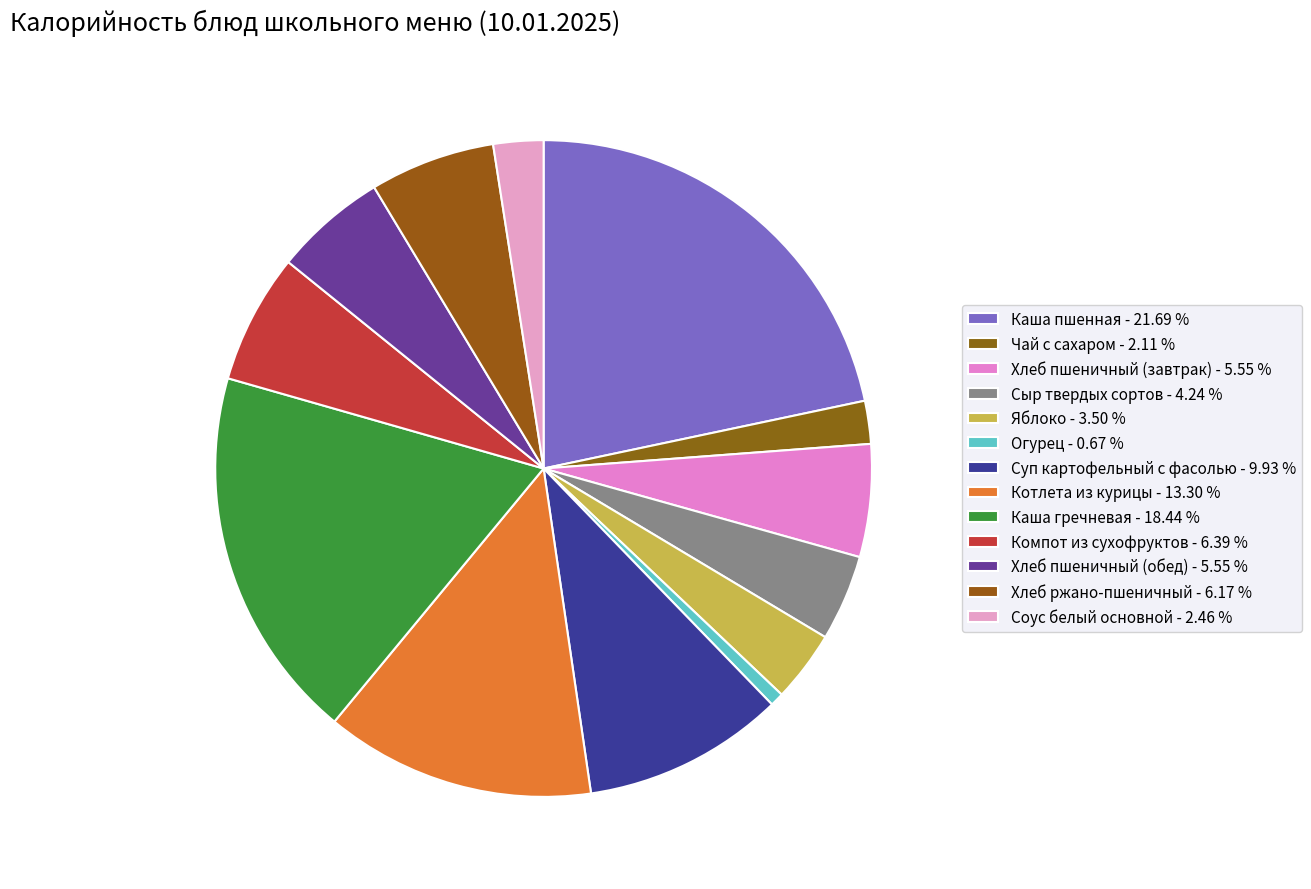

Does any single category account for the majority?

No